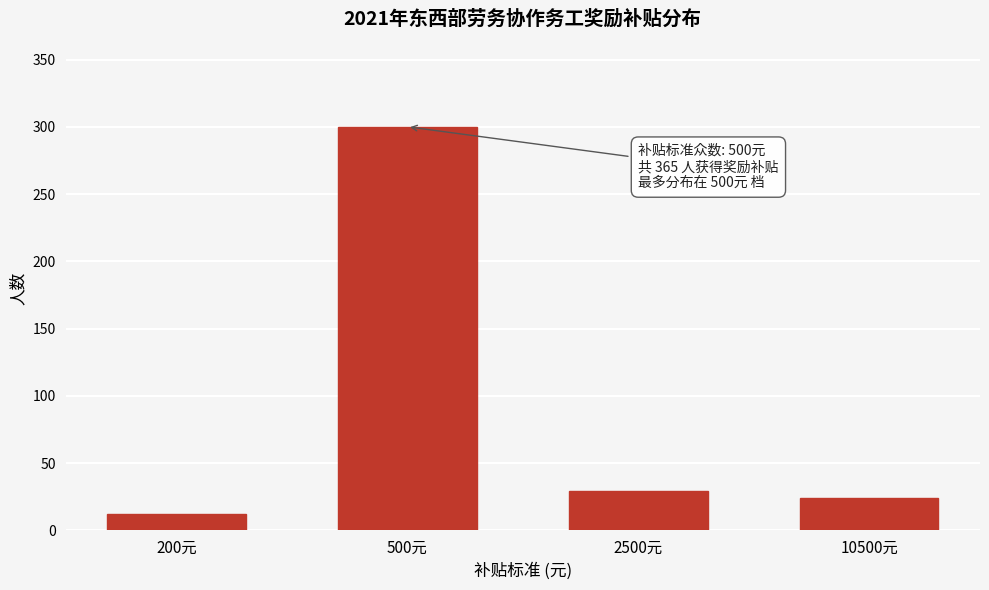

Reading left to right, extract all data points from this chart.

200元=12	500元=300	2500元=29	10500元=24